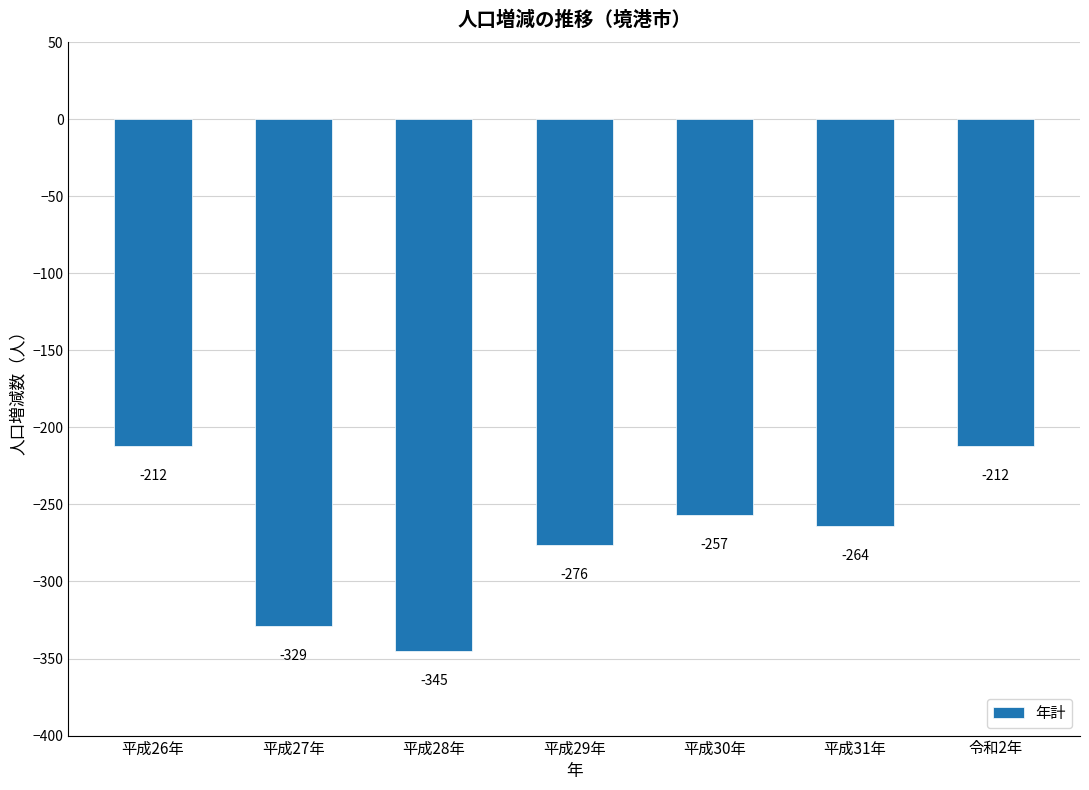

Where is the data nearest to the value -278?

平成29年